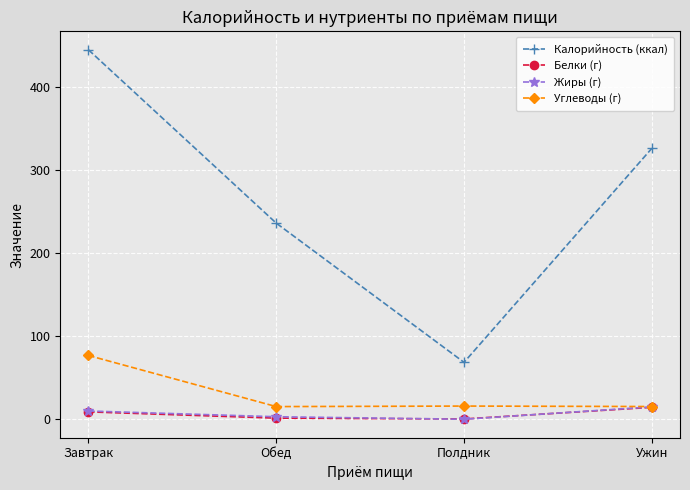

What is the smallest value displayed?

0.3